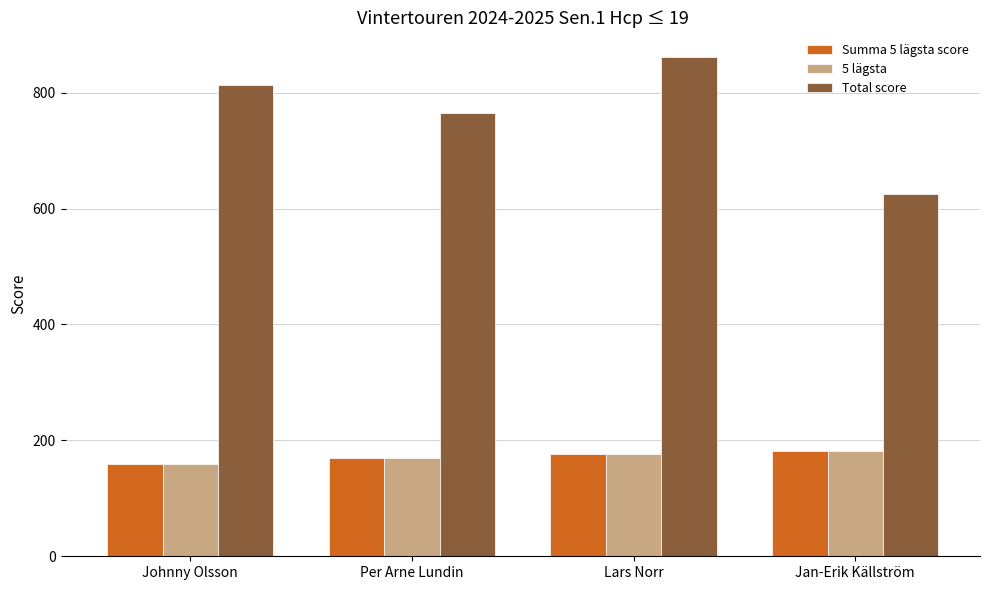

Is it true that 5 lägsta equals 51 at Lars Norr?

False